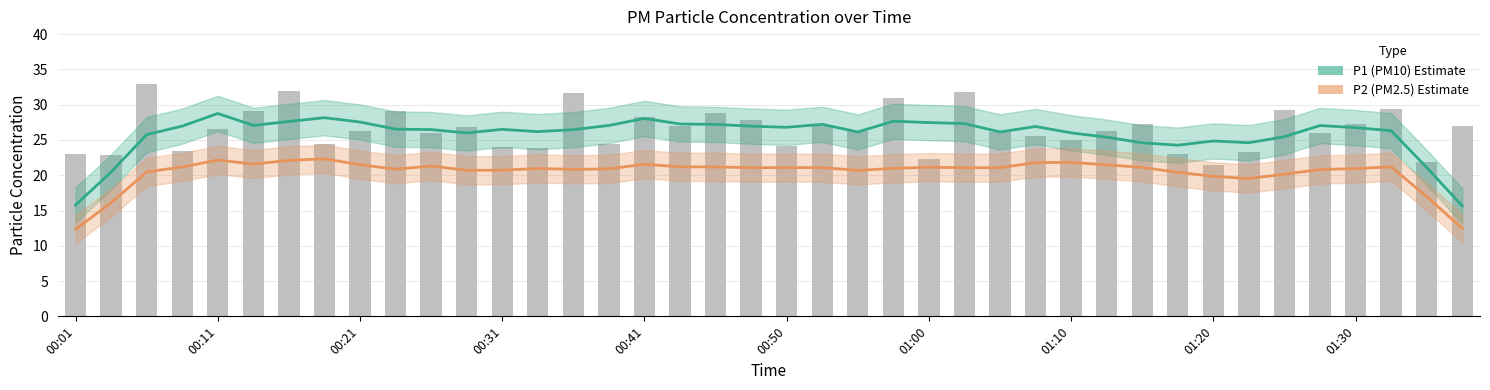

How many series are shown in this chart?

2